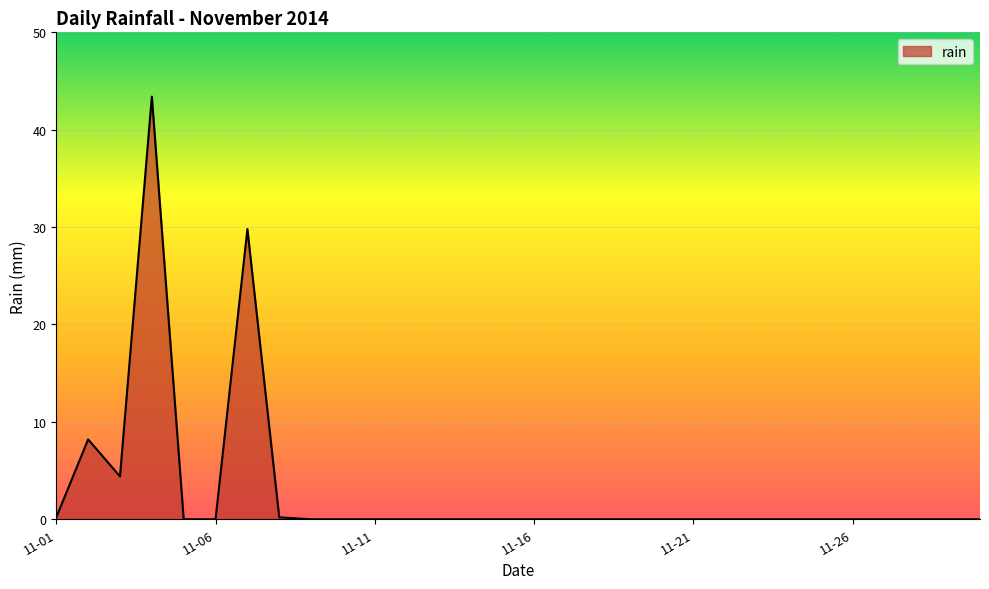

What is the difference between the maximum and minimum values?

43.4